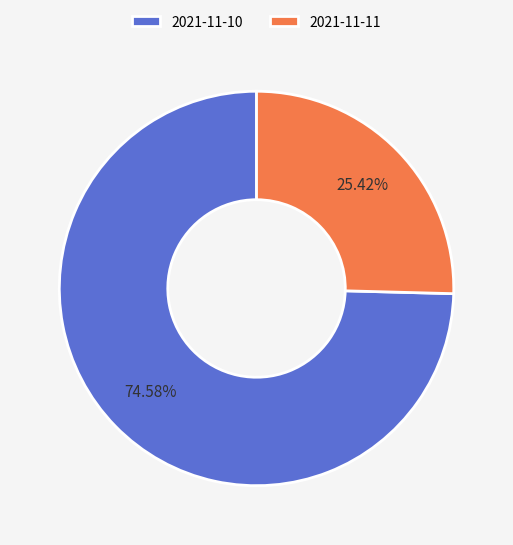

How many segments does this pie chart have?

2